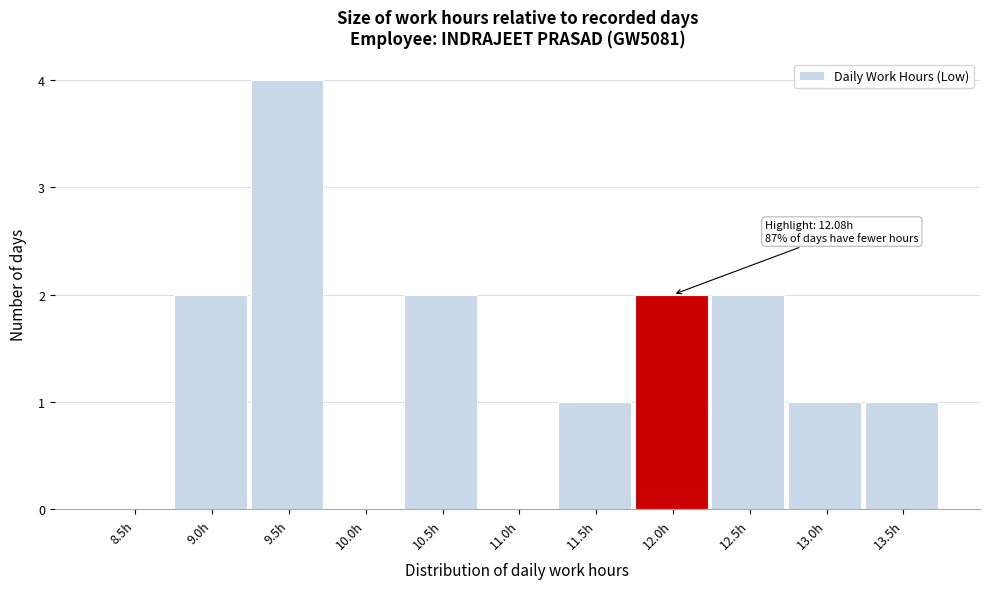

Reading left to right, extract all data points from this chart.

8.5h=0	9.0h=2	9.5h=4	10.0h=0	10.5h=2	11.0h=0	11.5h=1	12.0h=2	12.5h=2	13.0h=1	13.5h=1